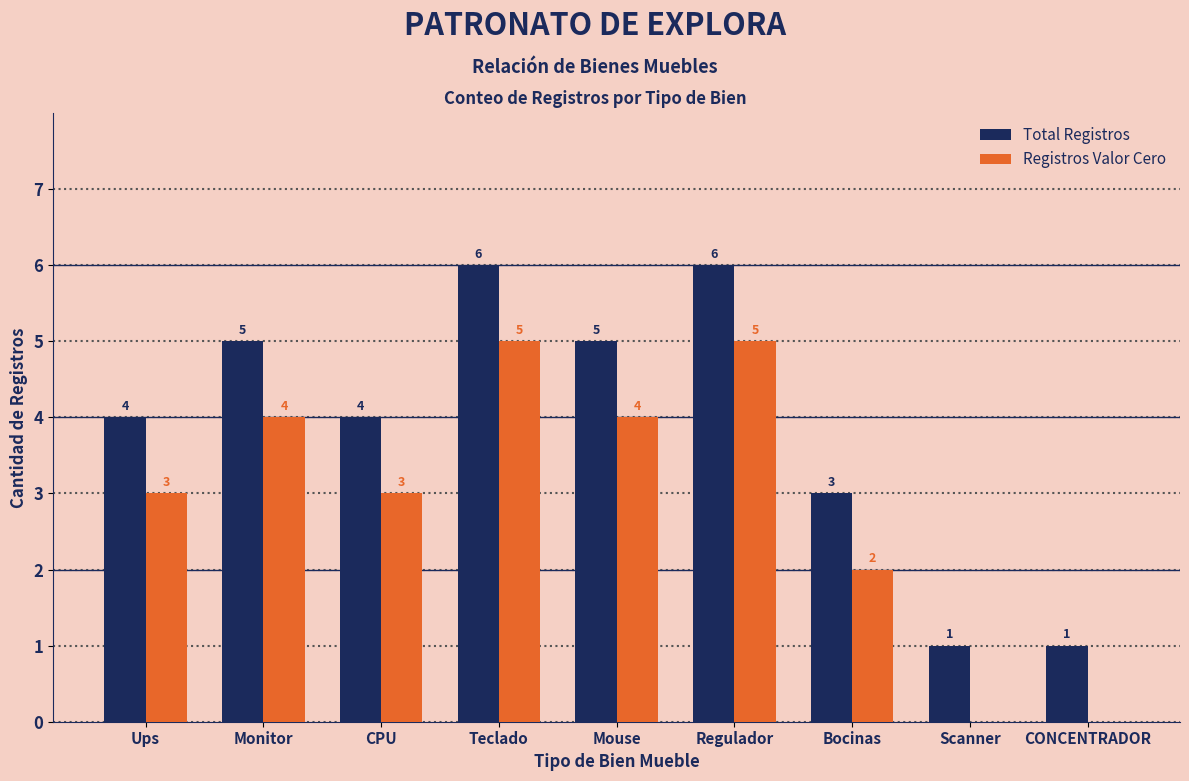

What is the maximum value shown in the chart?

6